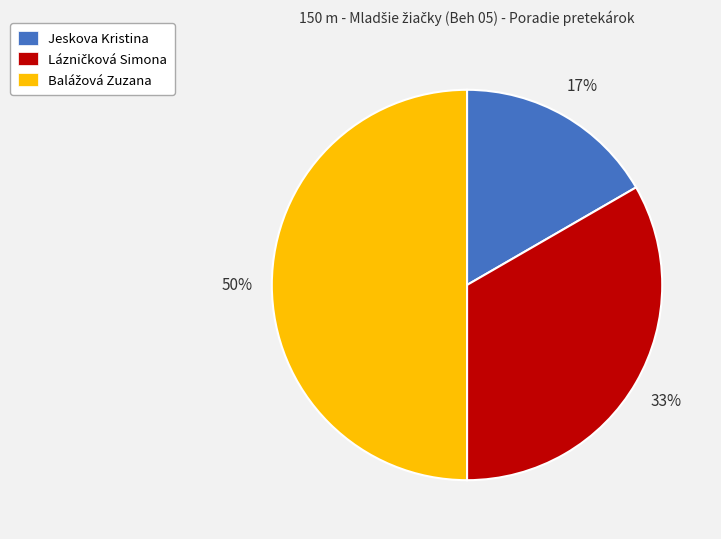

What percentage is the Jeskova Kristina slice, to the nearest percent?

17%